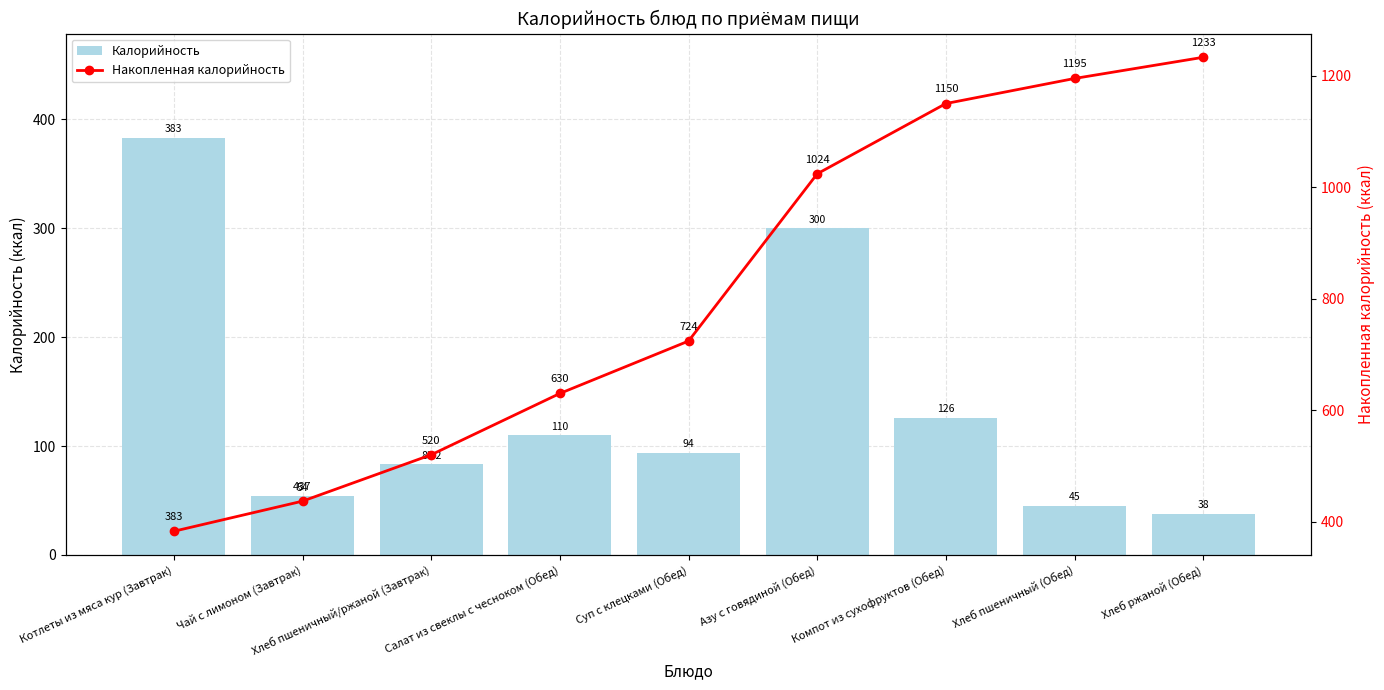

Are the bars grouped side by side (vs. stacked)?

Yes